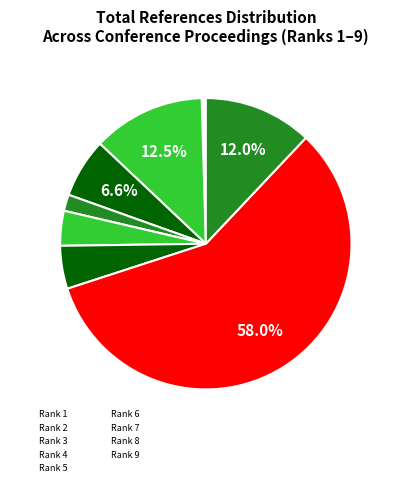

To the nearest percent, what percentage of the pie is Rank 4?

7%